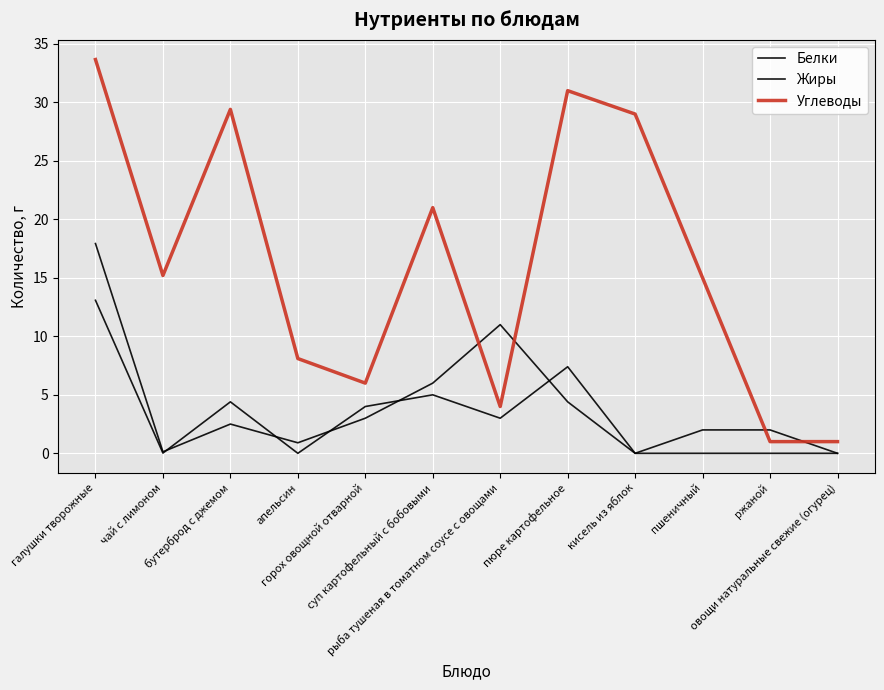

Count the number of data series in this chart.

3